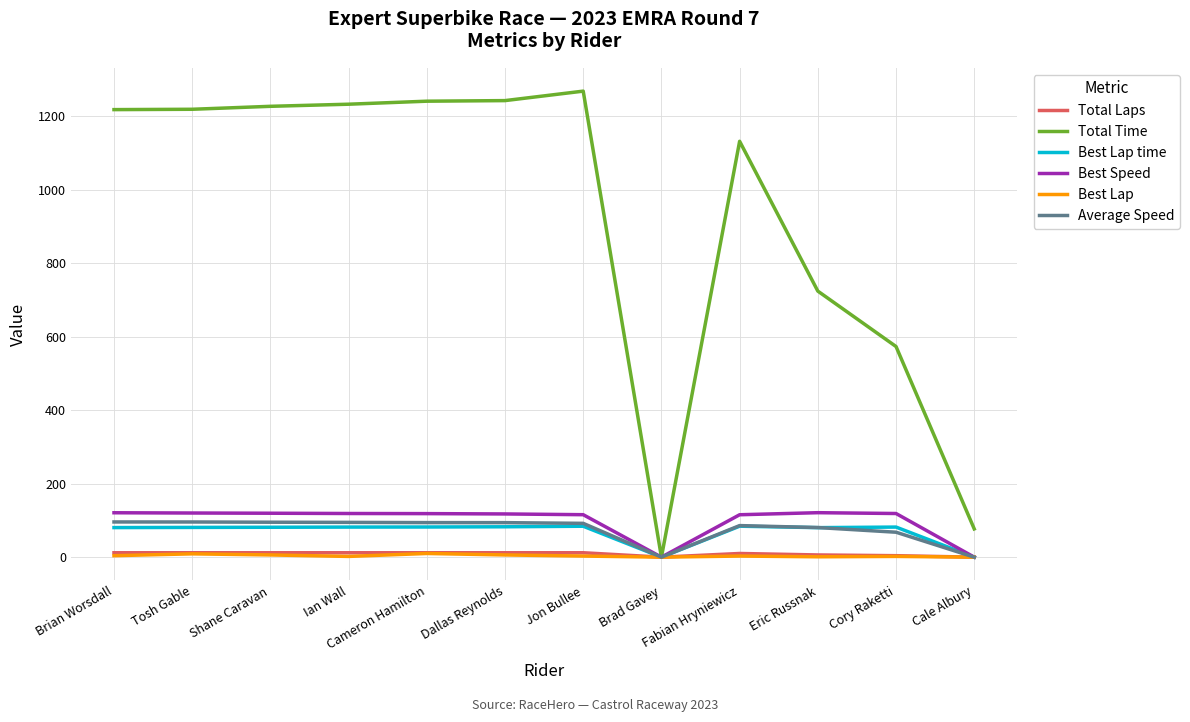

What is the difference between the highest and lowest values at Jon Bullee?

1265.0